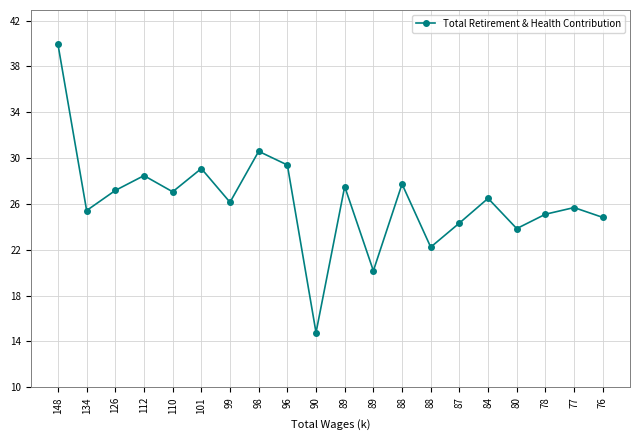

How many lines are shown in the chart?

1